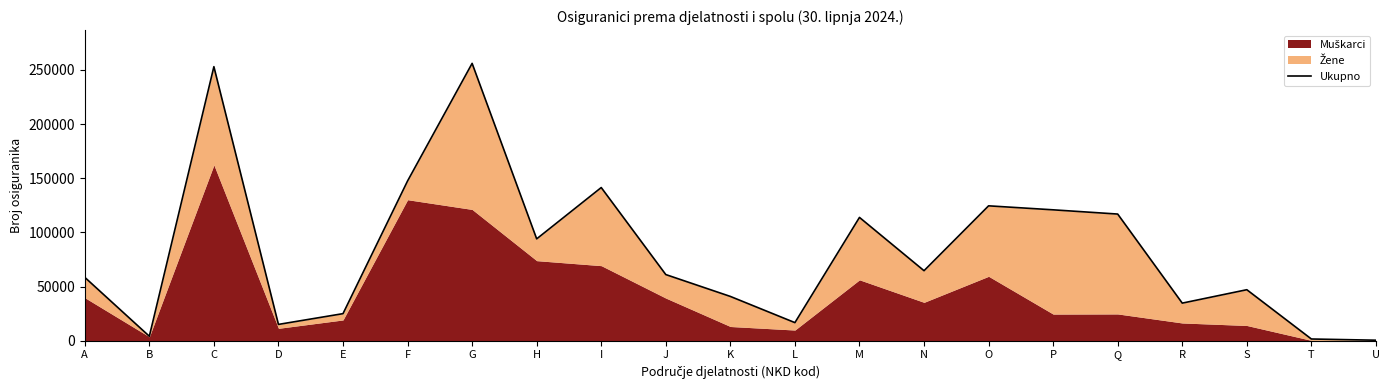

What is the change in value from J to K?

-20175